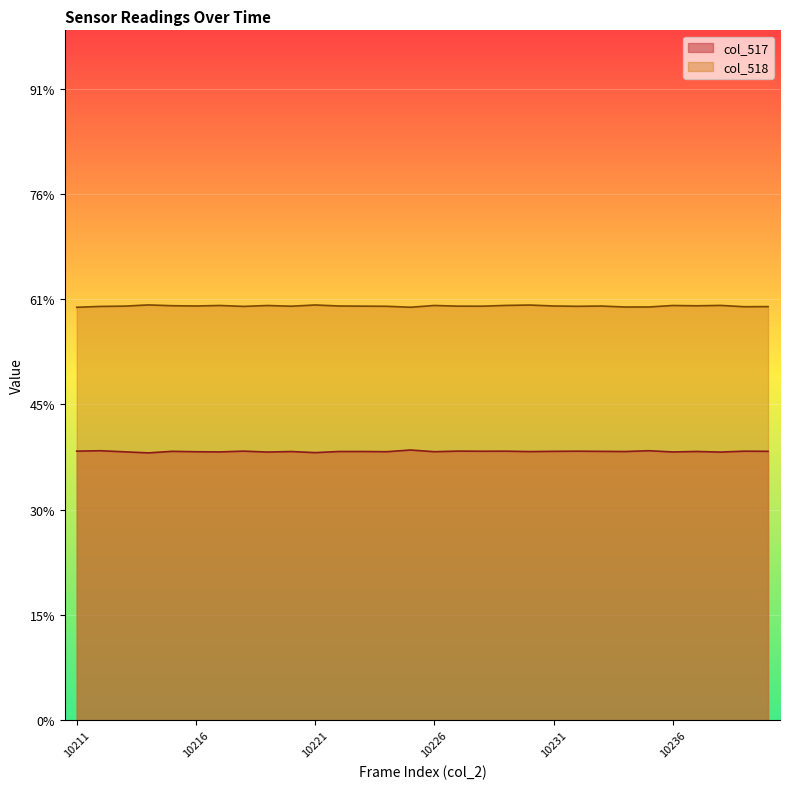

Which series has the largest total across all categories?

col_518